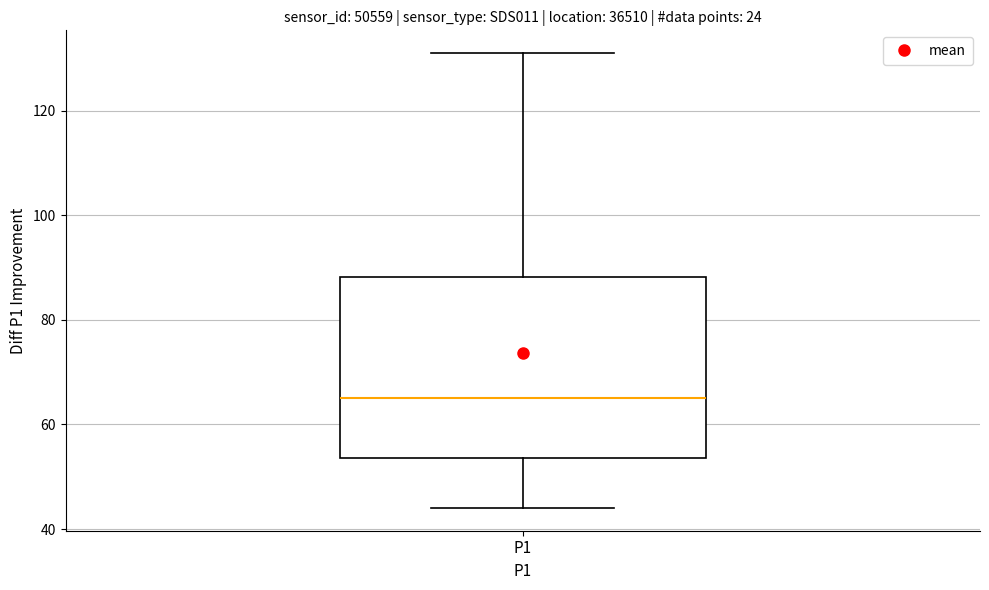

Read this box plot against the y-axis: the position of the median line, the range covered by the box, and the ends of both whiskers. The values are not printed on the chart, so give them approximately, as read against the axis.

median 66, box 54 to 88, whiskers 44 to 132